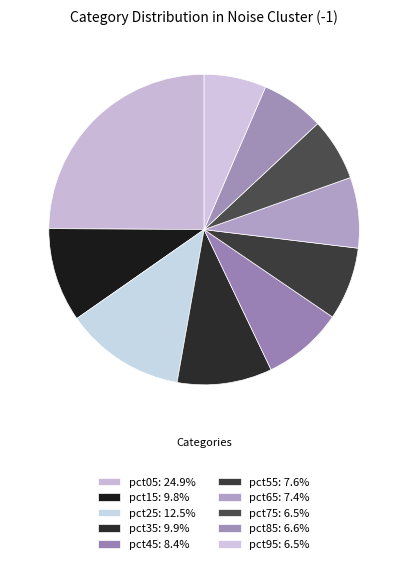

Count the number of slices in the pie.

10